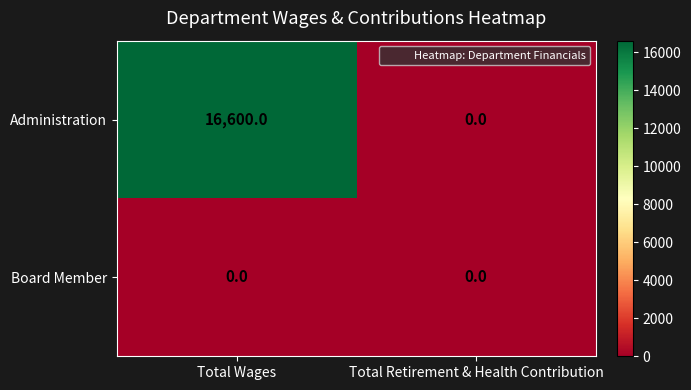

How many distinct data groups are displayed?

2